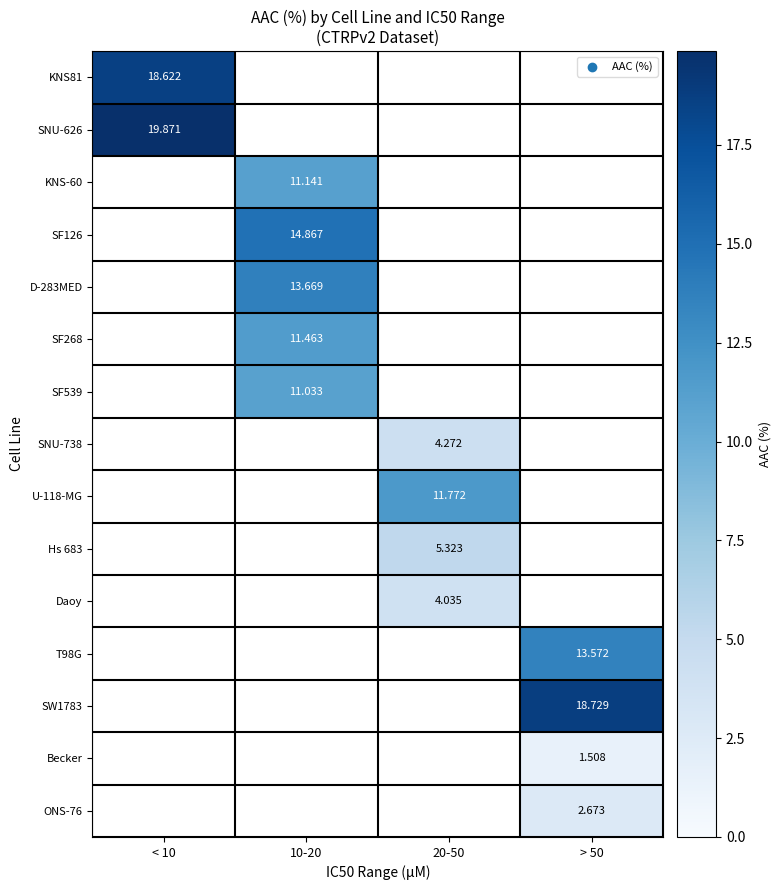

What is the difference between the highest and lowest values at < 10?

1.2